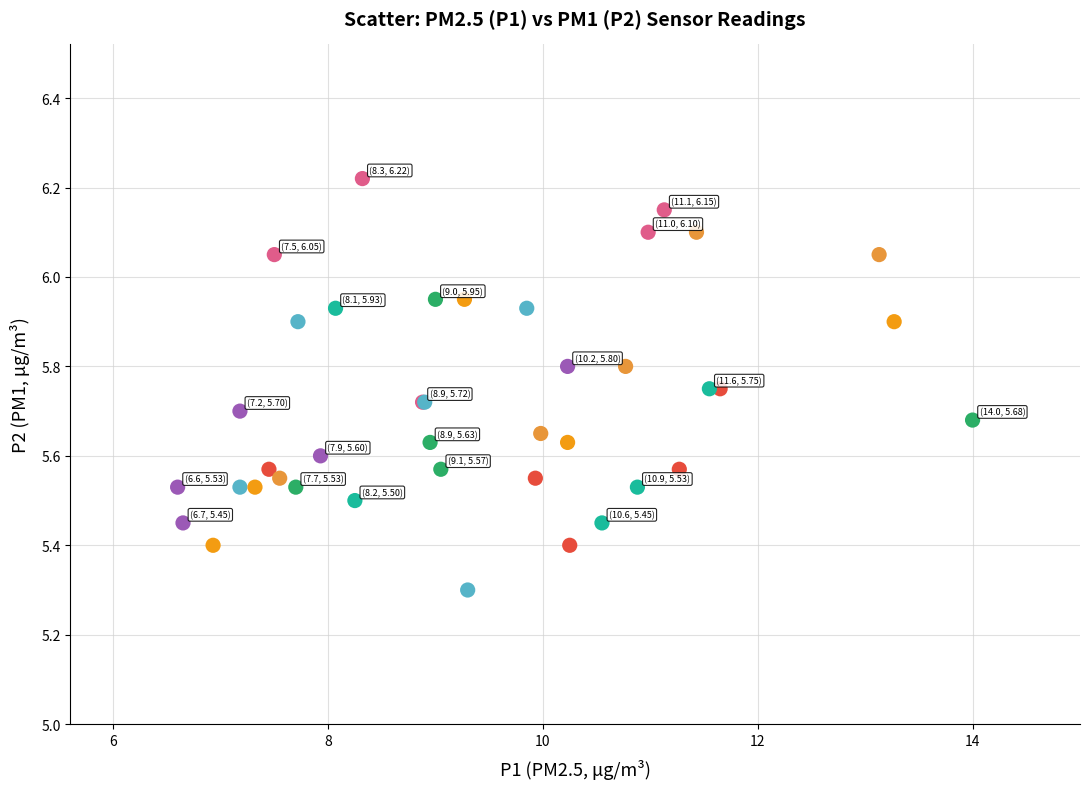

What Y value in the scatter plot is closest to 5?

5.3